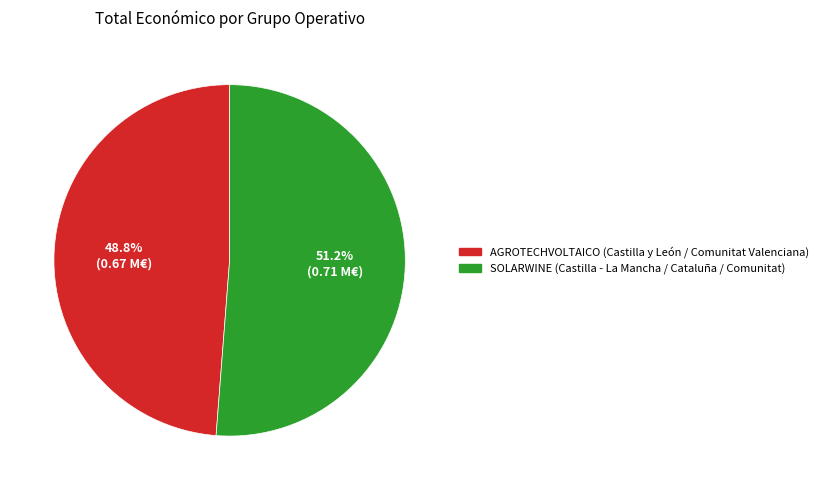

What percentage is NOT represented by AGROTECHVOLTAICO (Castilla y León / Comunitat Valenciana)?

51.2%